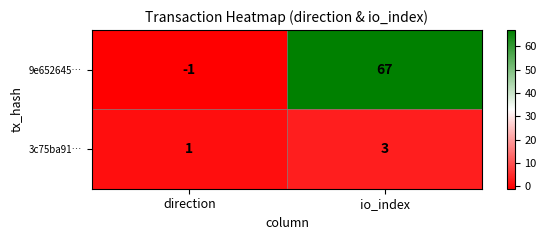

Reading left to right, what are all the values shown in this chart?

9e652645…: -1	67
3c75ba91…: 1	3